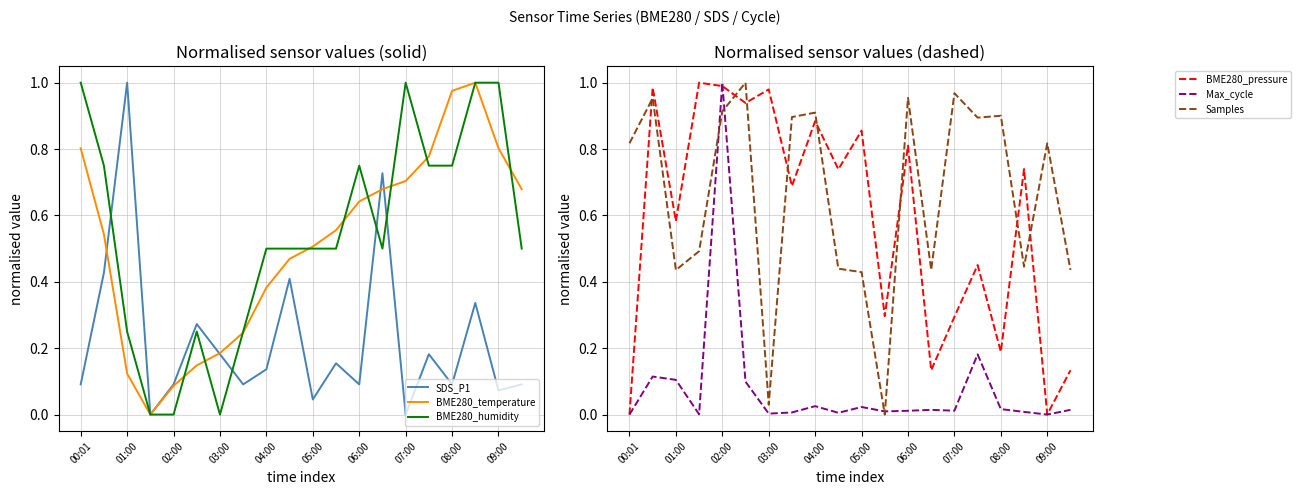

At which category does BME280_pressure reach its first local valley?

01:00